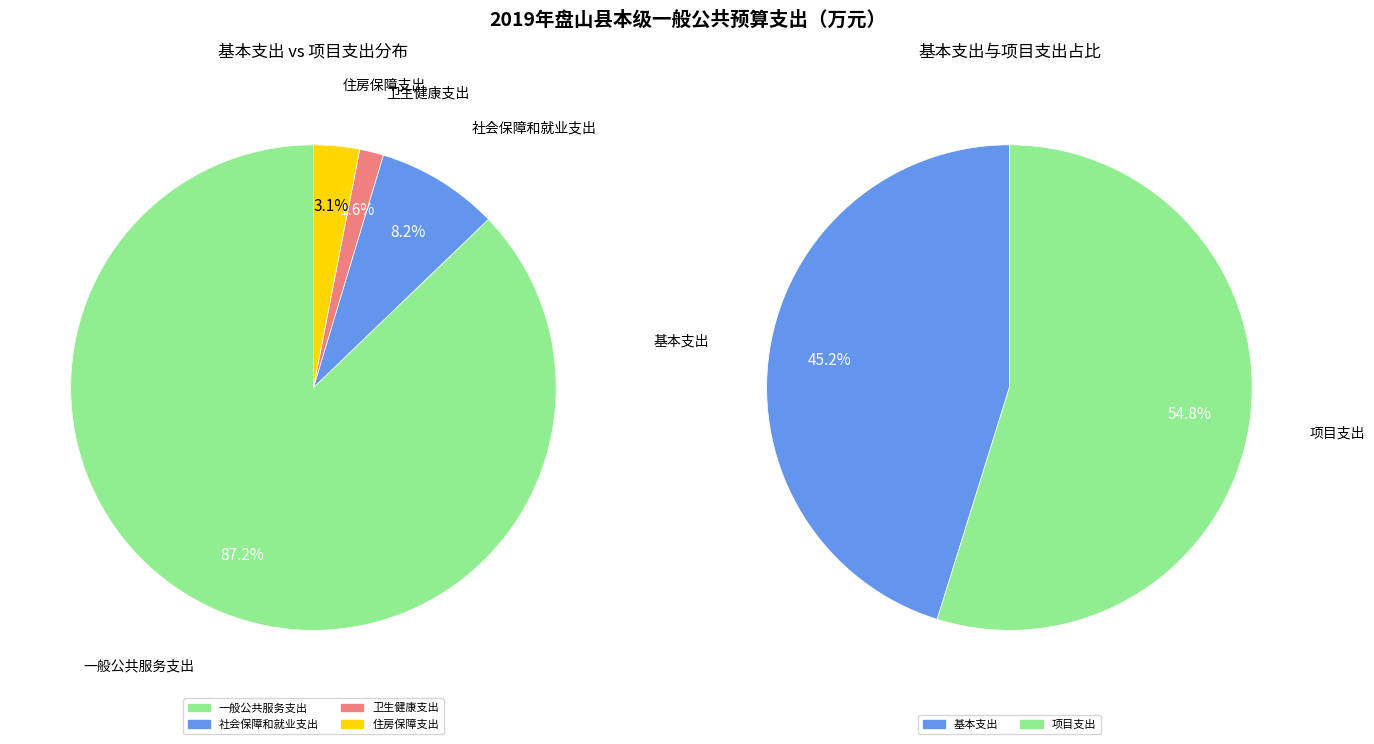

The 卫生健康支出 slice represents 2% of the pie. True or false?

True